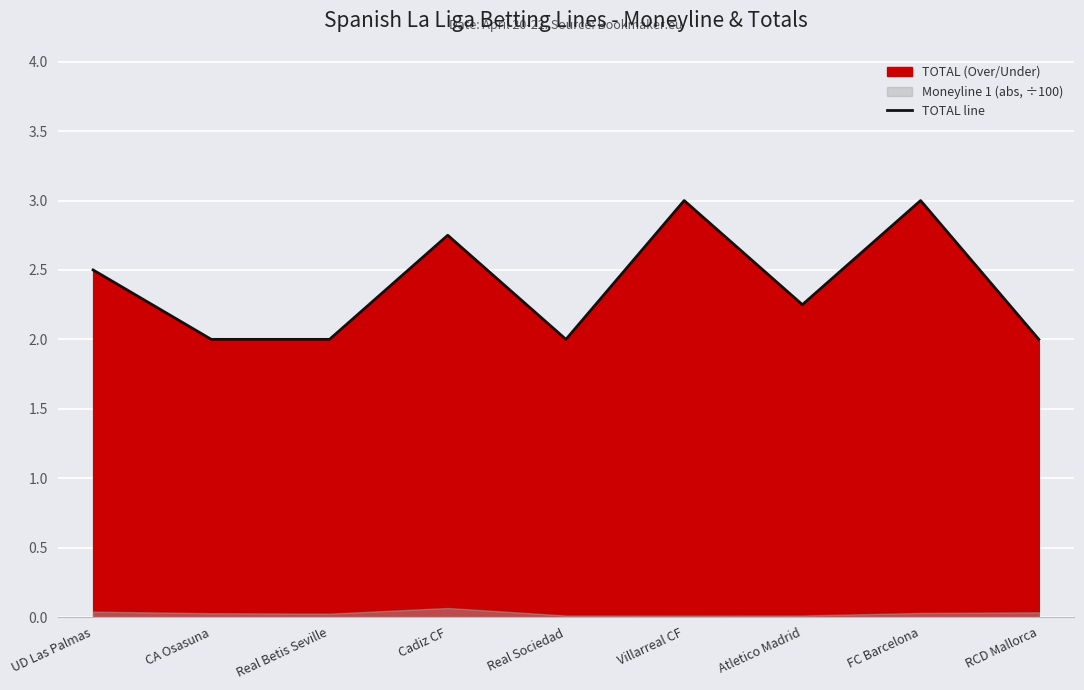

How many points are lower than both their immediate neighbors (excluding endpoints)?

2